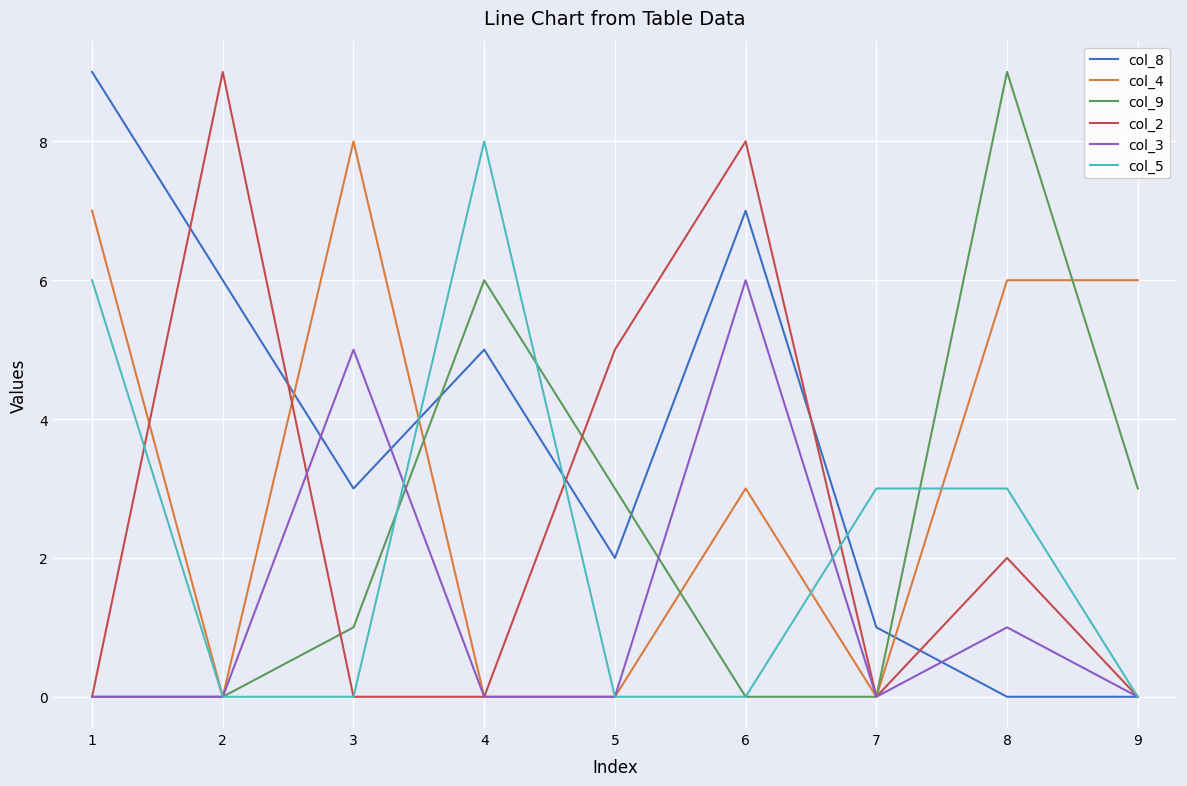

Is the value of col_5 at 4 greater than the value of col_3 at 3?

Yes